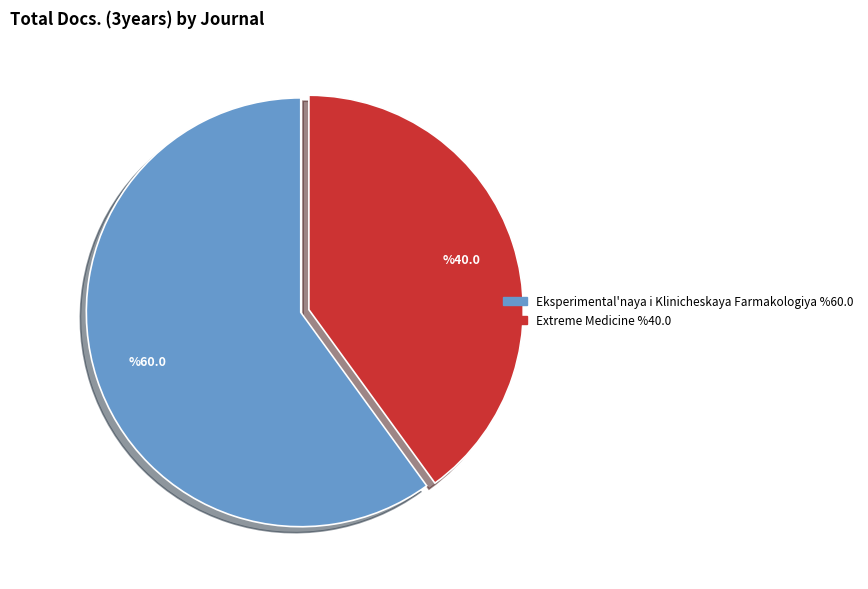

What is the ratio of the value at Eksperimental'naya i Klinicheskaya Farmakologiya to the value at Extreme Medicine?

1.5